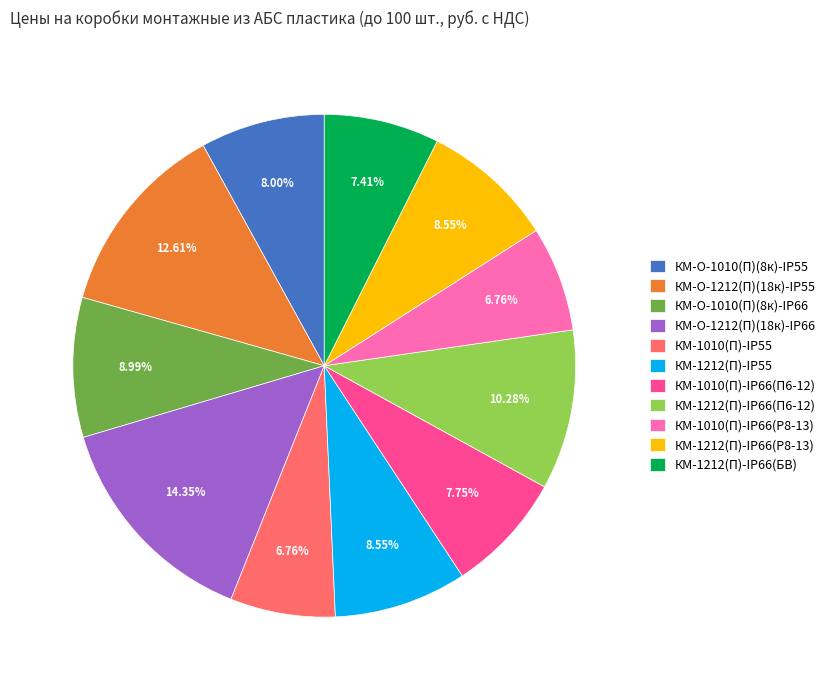

How many slices are in this pie chart?

11